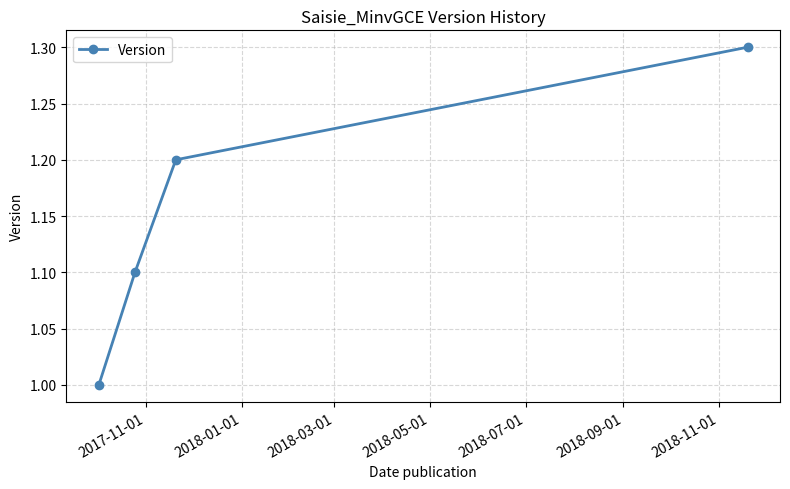

What is the difference between the maximum and minimum values?

0.3